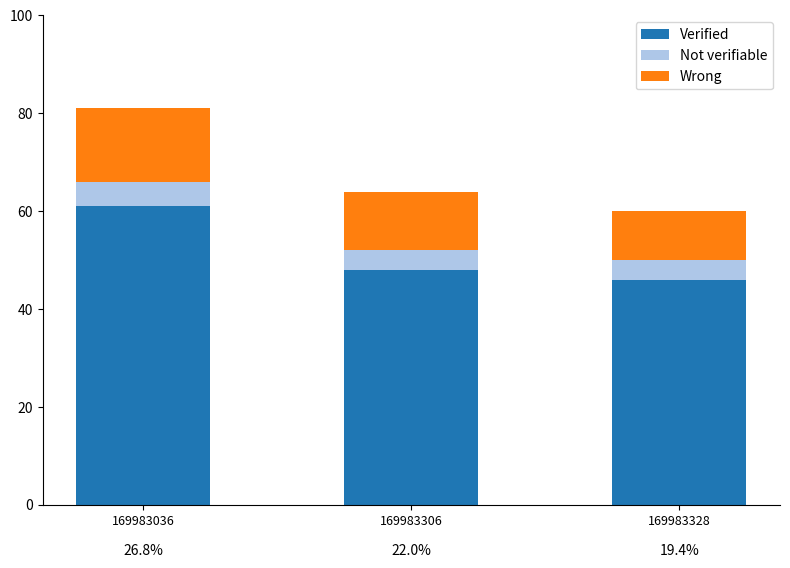

The Verified series shows 46 at 169983328. True or false?

True